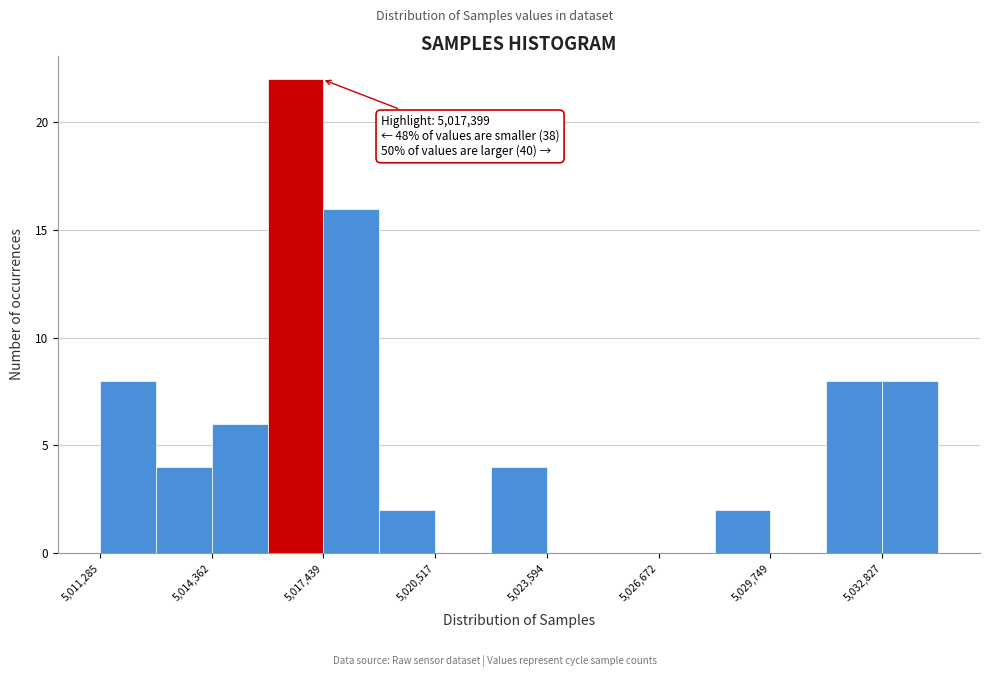

Around what value on the x-axis is the tallest bar? Give the approximate position of its centre, as read against the axis.

5016500